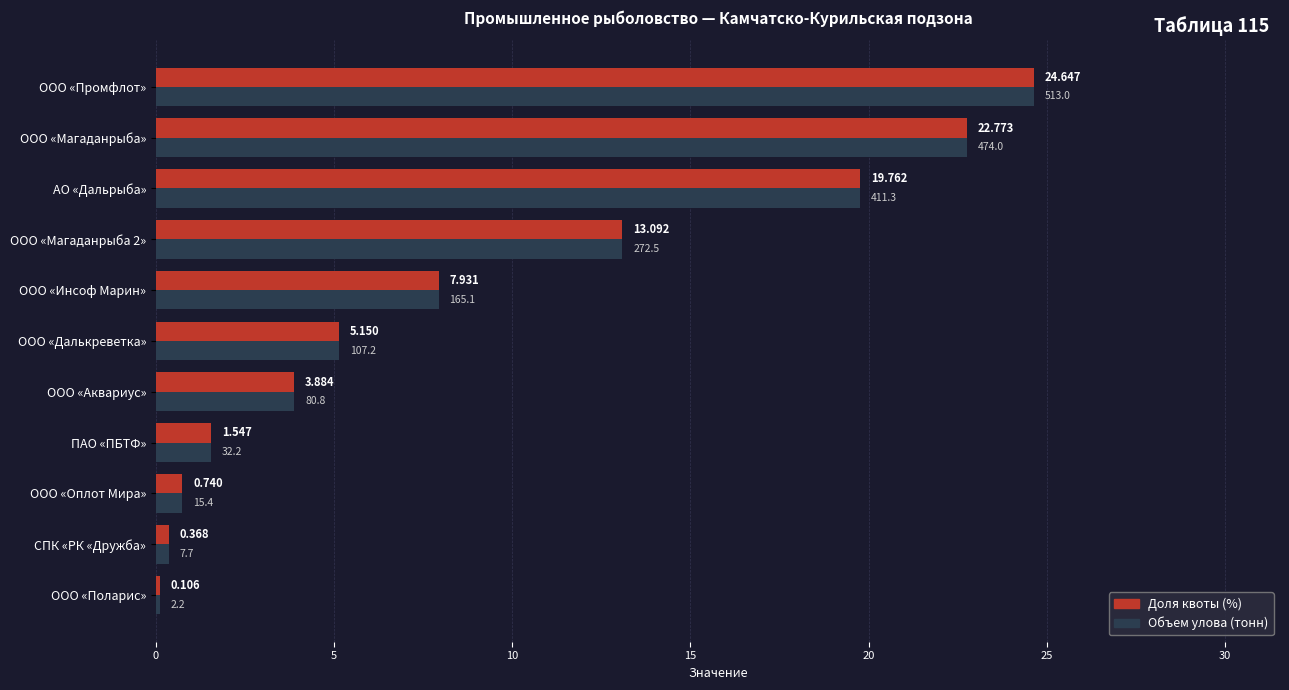

How many series are shown in this chart?

2